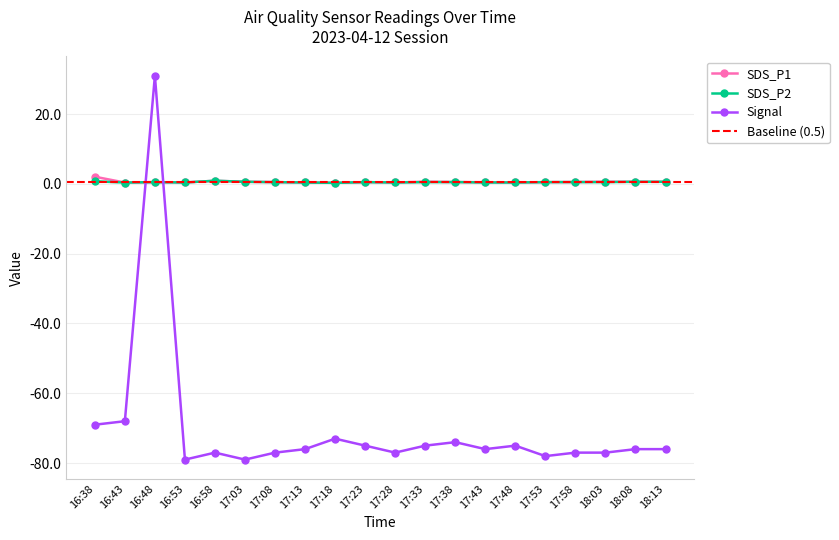

List the labels in order of SDS_P1 value, smallest first.

17:18, 16:43, 16:53, 17:13, 17:28, 17:48, 17:43, 16:48, 17:08, 17:23, 17:53, 17:38, 17:58, 17:03, 18:08, 18:13, 17:33, 18:03, 16:58, 16:38